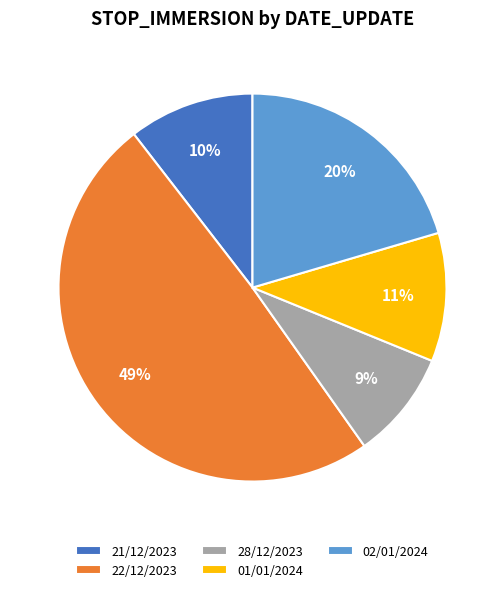

True or false: 22/12/2023 accounts for 56% of the total.

False